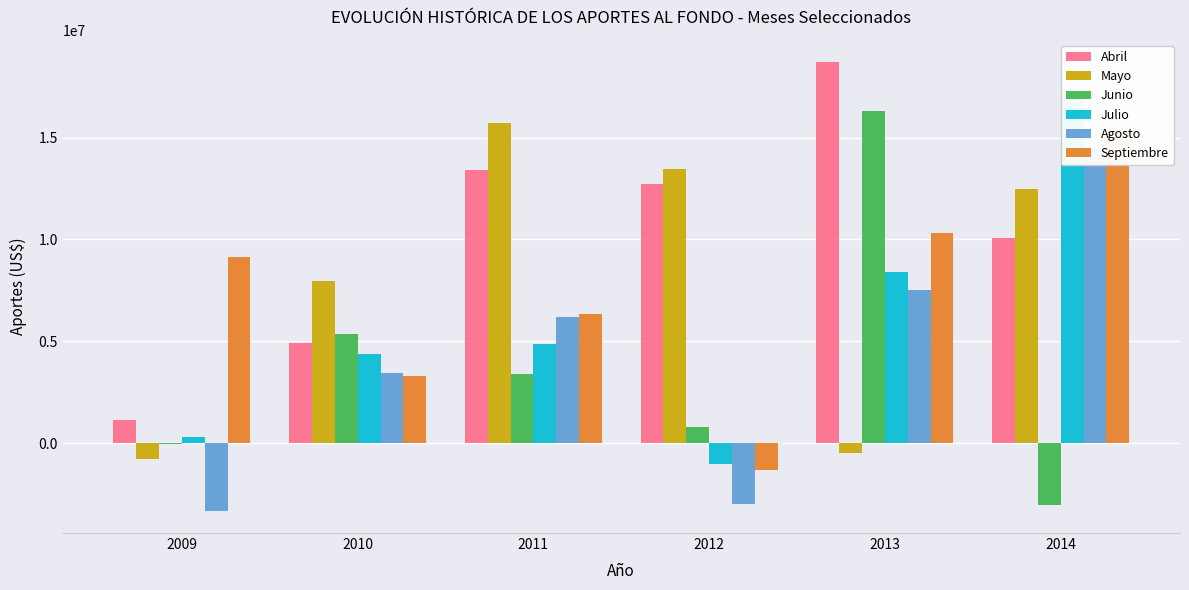

Which series has the widest spread of values?

Junio